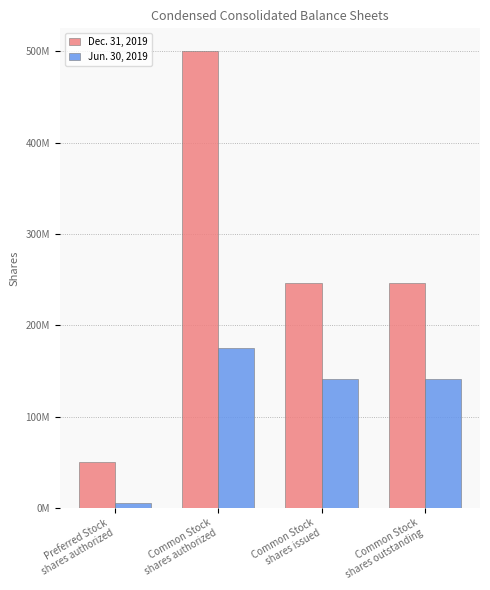

At Common Stock
shares issued, list the series in order from largest to smallest.

Dec. 31, 2019, Jun. 30, 2019